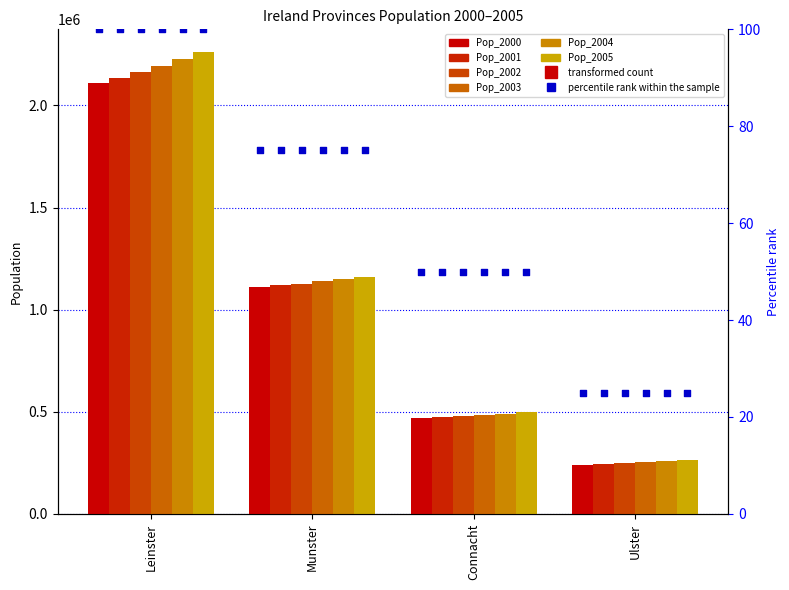

Which series has the widest spread of Y values?

Pop_2005